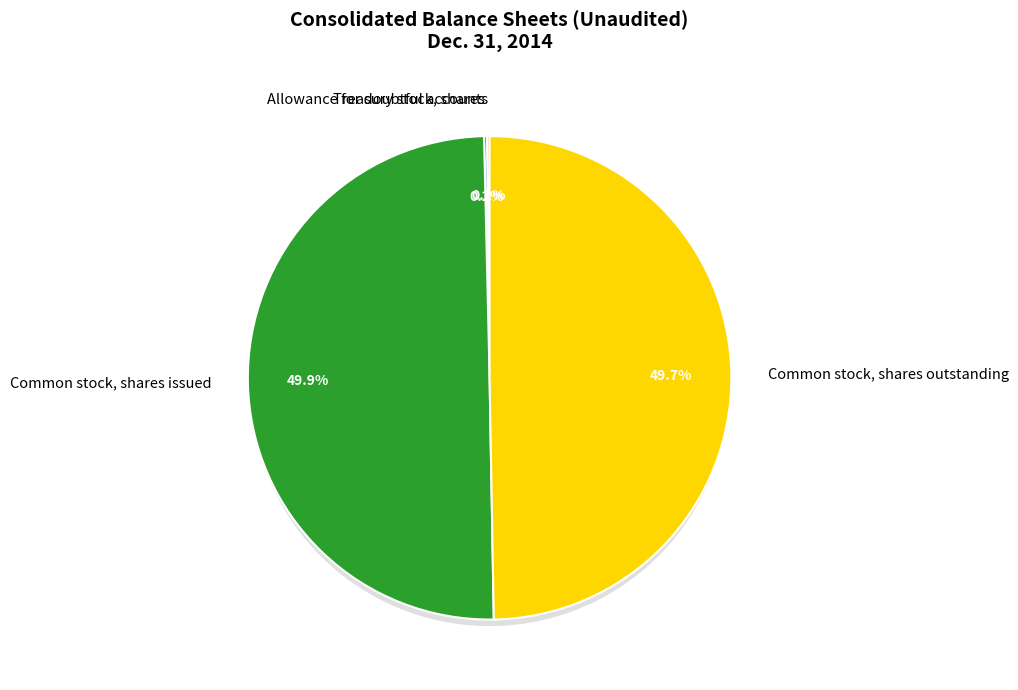

Is there a majority slice in this chart?

No